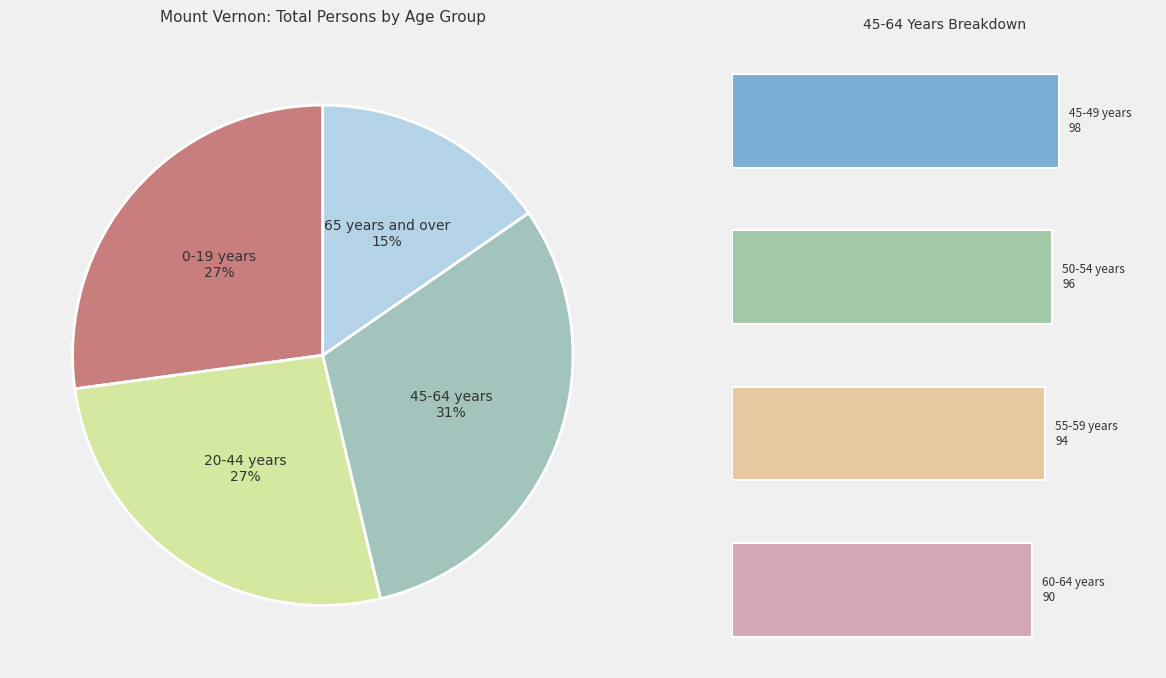

Is there a majority slice in this chart?

No